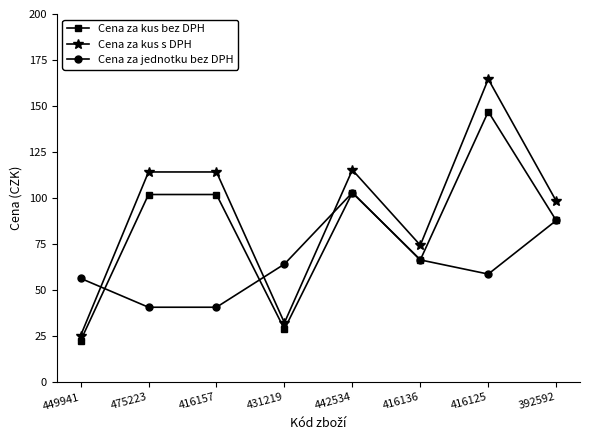

How many data points in Cena za jednotku bez DPH are less than 64?

4